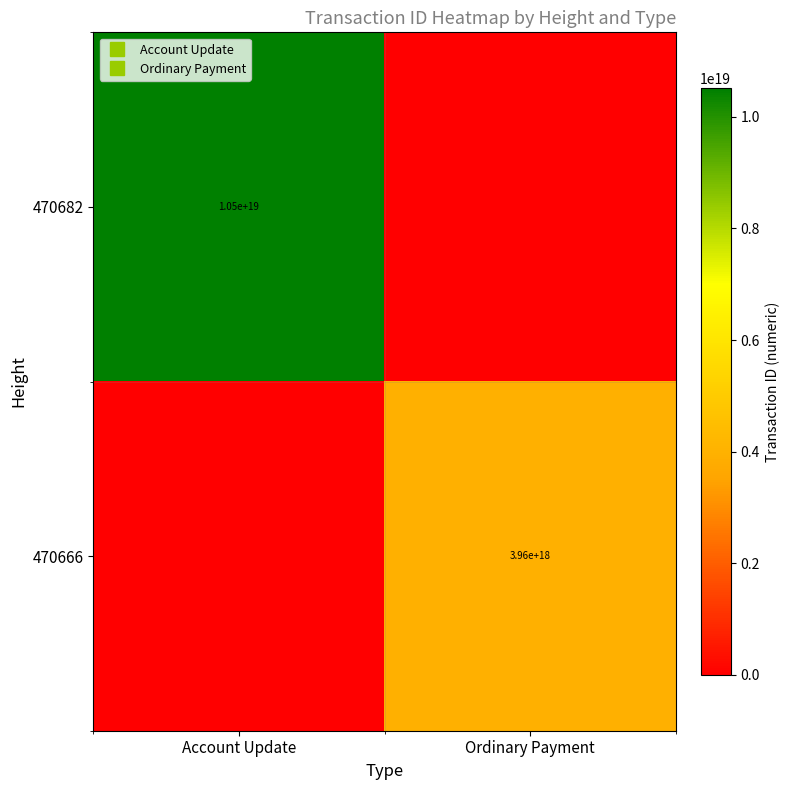

What is the sum of the 470666 values at Account Update and Ordinary Payment?

3957197350388057600